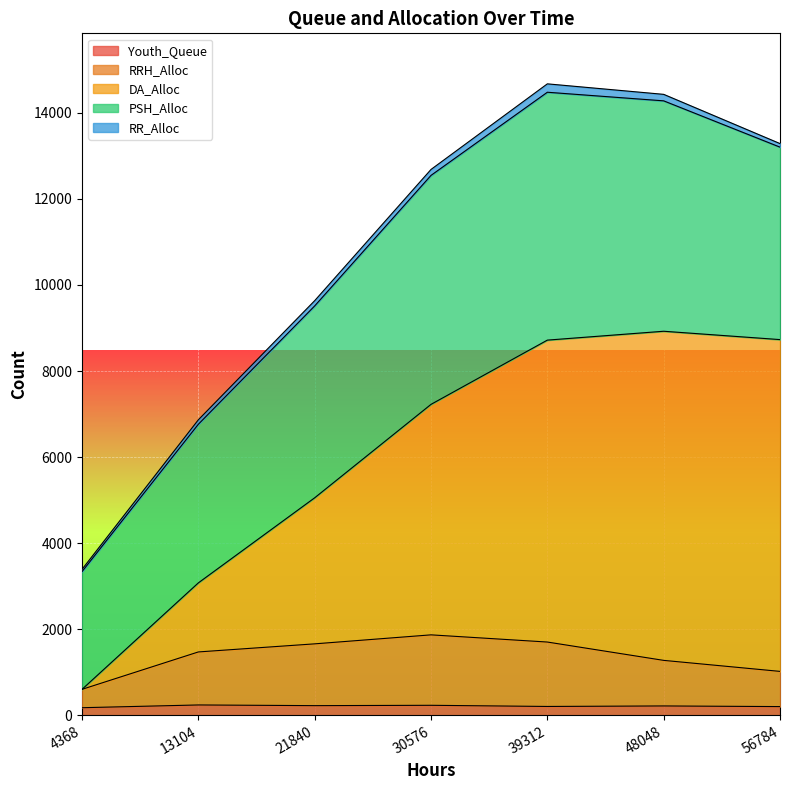

The RRH_Alloc series shows 397 at 4368. True or false?

False